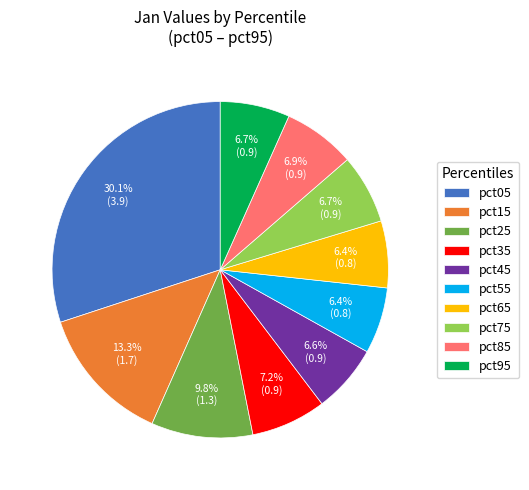

Which slice is the largest?

pct05